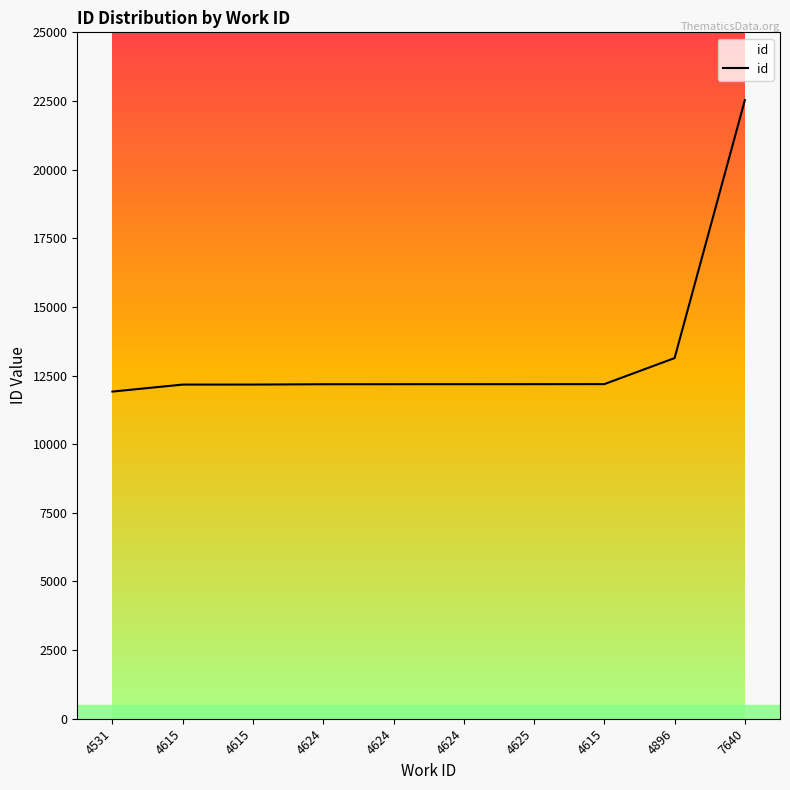

How many lines are shown in the chart?

1